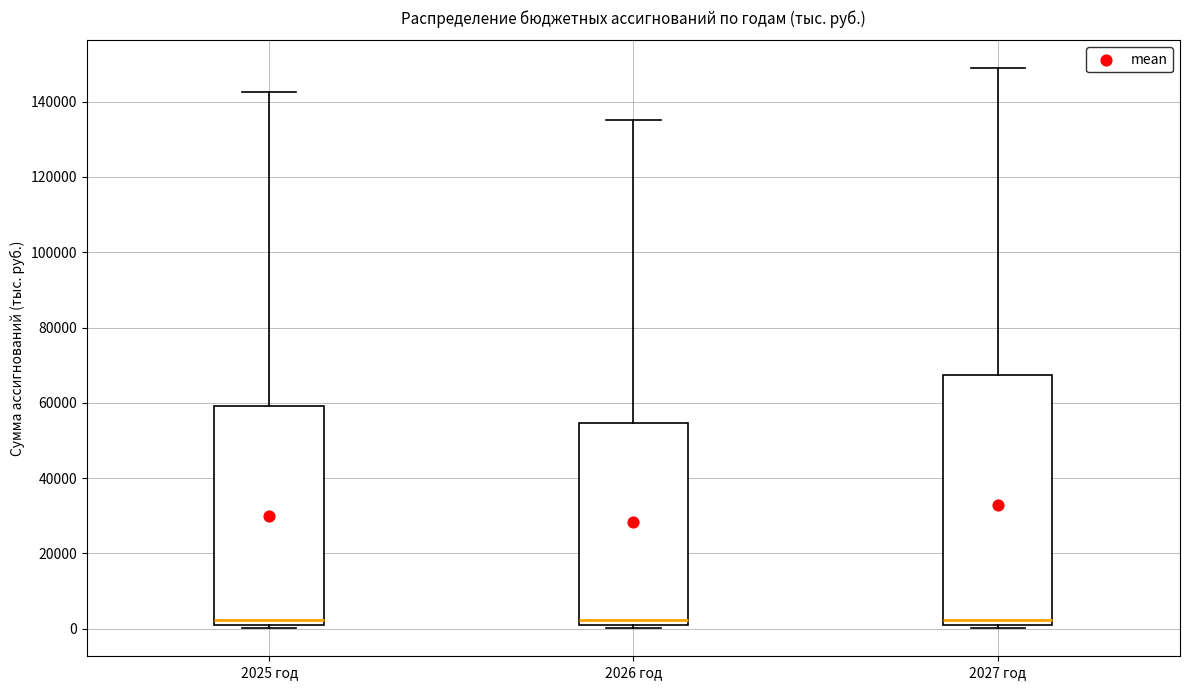

Reading left to right, read every box against the y-axis: the position of its median line, the range the box covers, and the ends of its whiskers. The values are not printed on the chart, so give them approximately, as read against the axis.

2025 год: median 2000, box 0 to 60000, whiskers 0 (just below the box's lower edge) to 142000
2026 год: median 2000, box 0 to 54000, whiskers 0 (just below the box's lower edge) to 136000
2027 год: median 2000, box 0 to 68000, whiskers 0 (just below the box's lower edge) to 148000